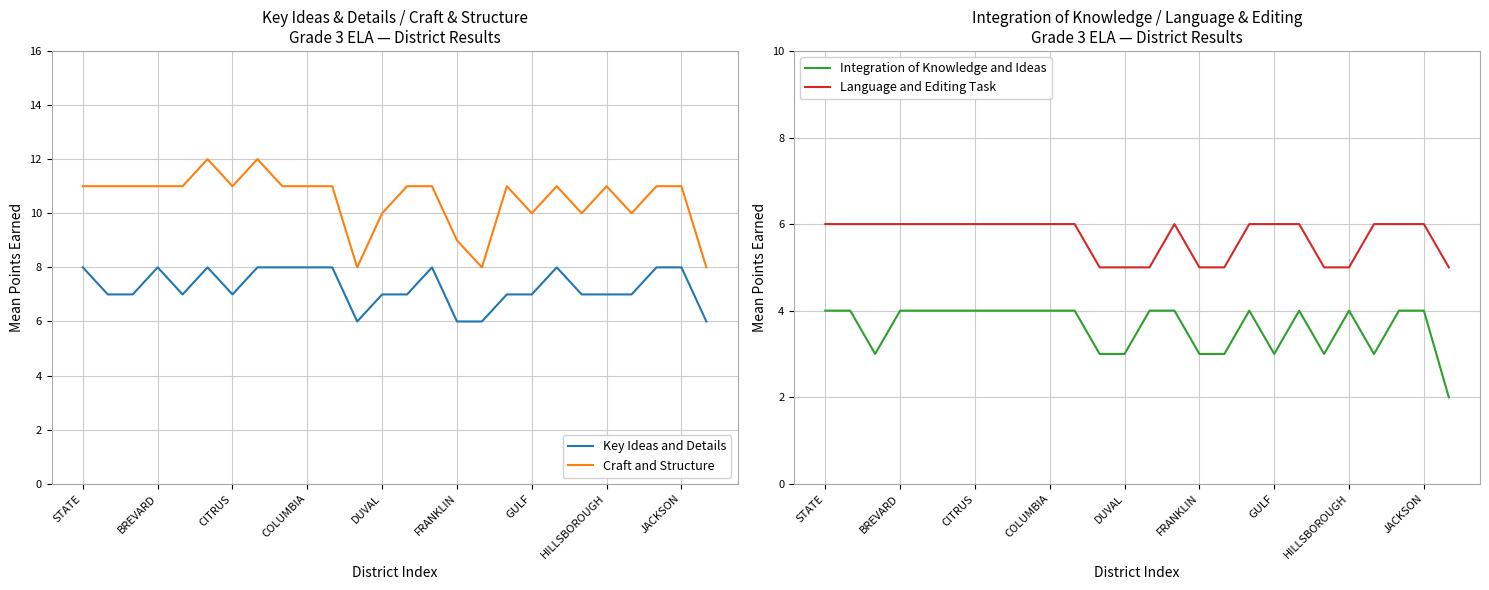

What position from the right is 10?

16